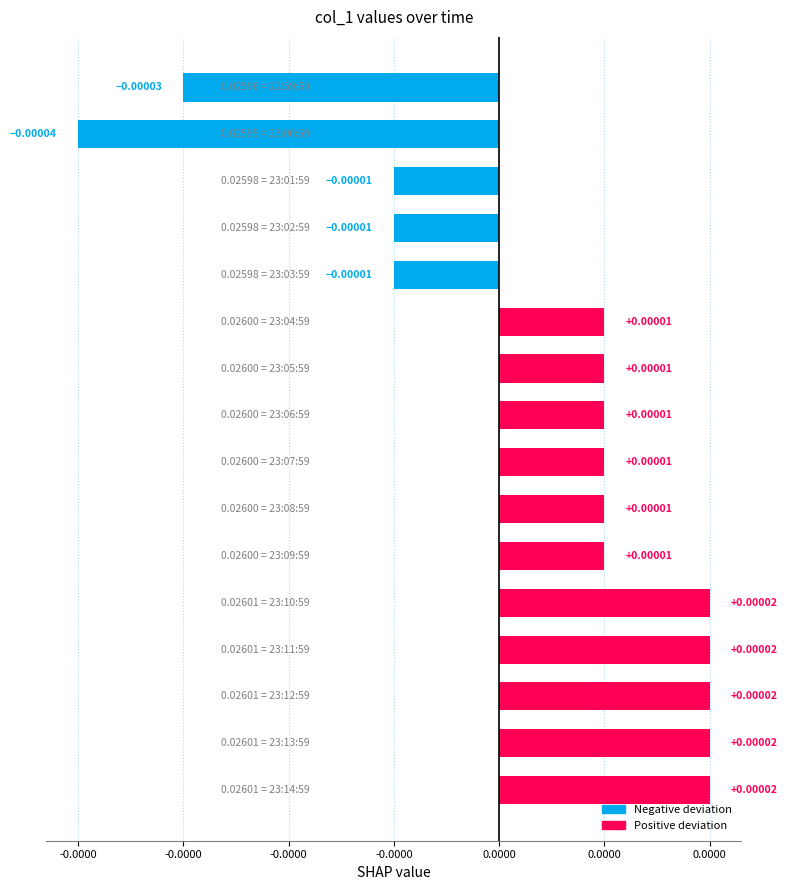

Are the bars horizontal?

Yes